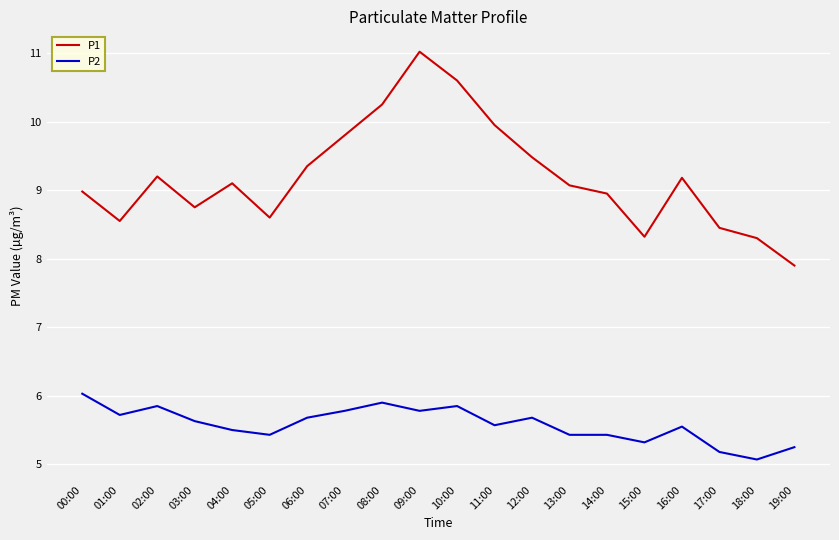

Between 01:00 and 08:00, which series saw the biggest shift?

P1